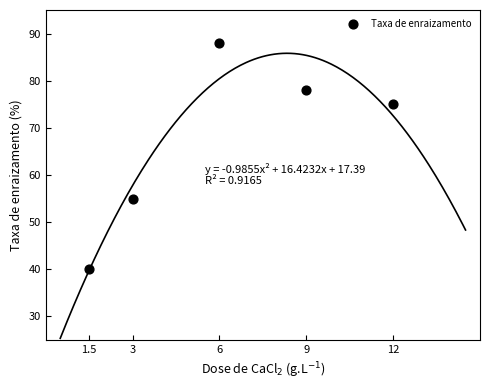

What Y value in the scatter plot is closest to 64?

55